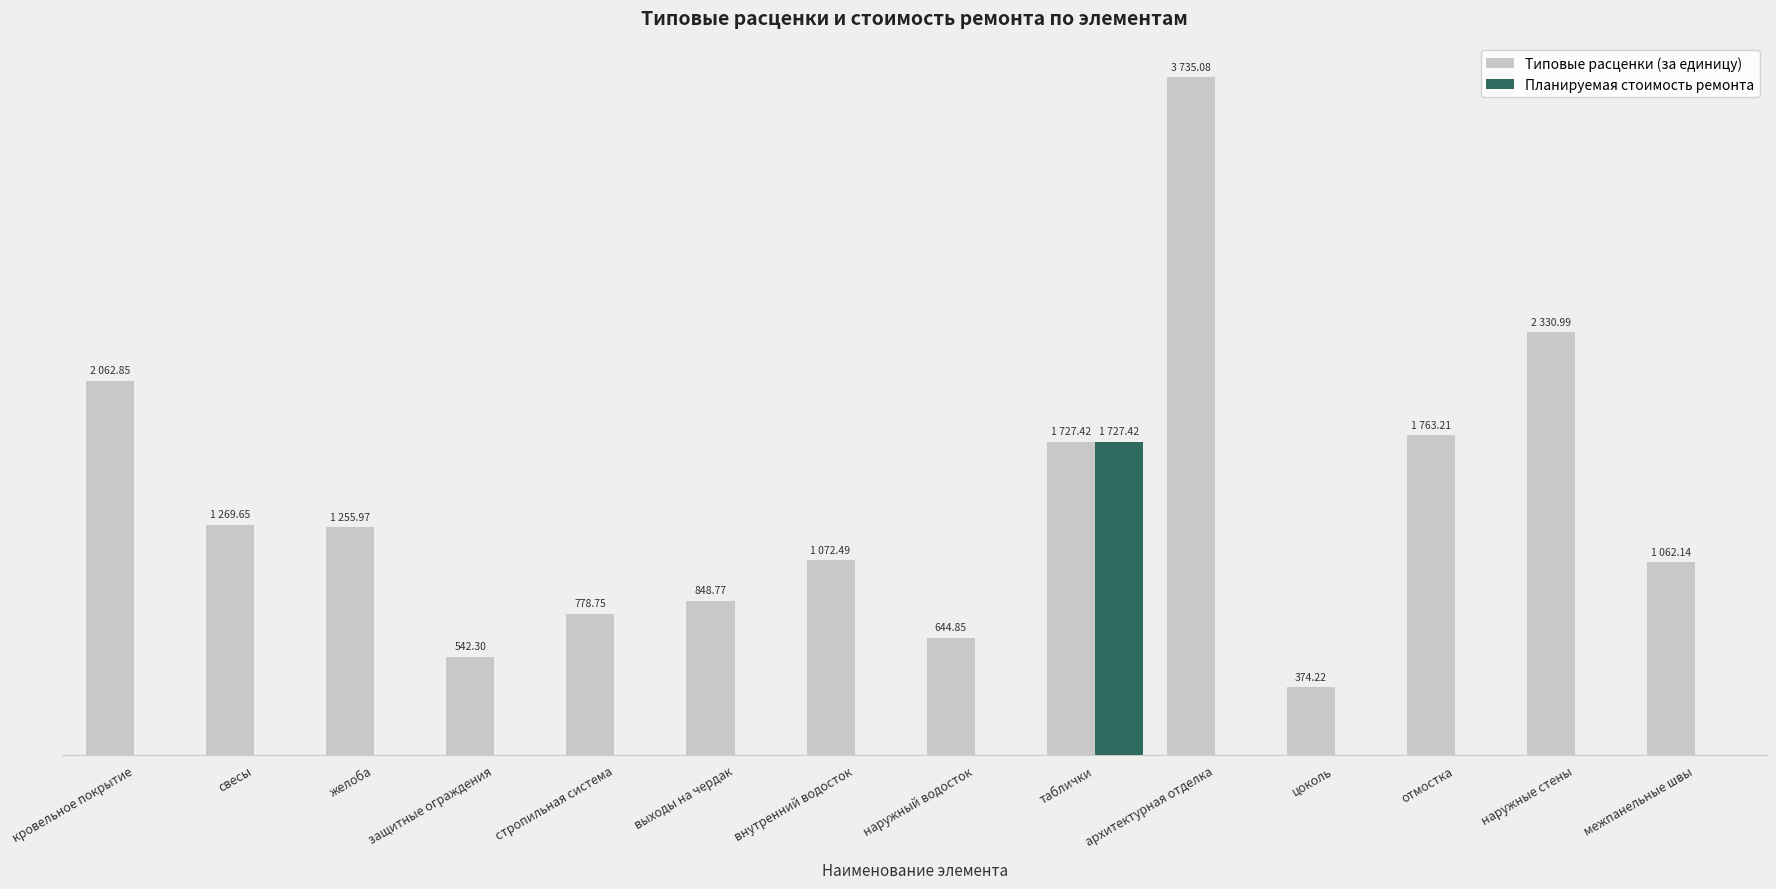

What is the value of the Типовые расценки (за единицу) bar at the 14th from the left?

1062.1